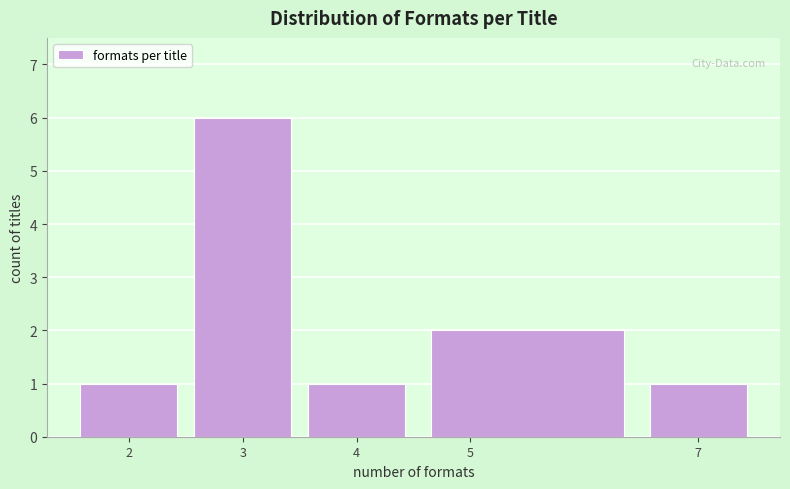

Over which range of the x-axis is the bar tallest?

2.5 to 3.5